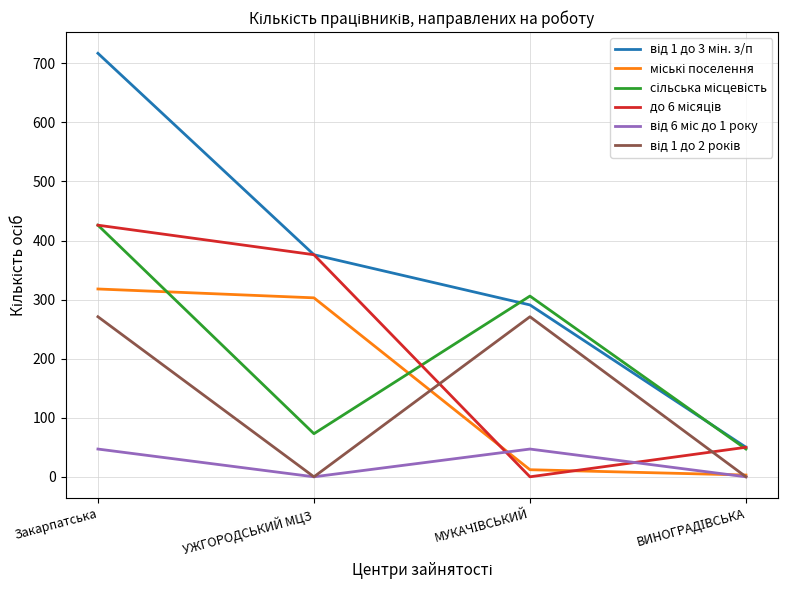

At how many categories does at least one series exceed 223?

3